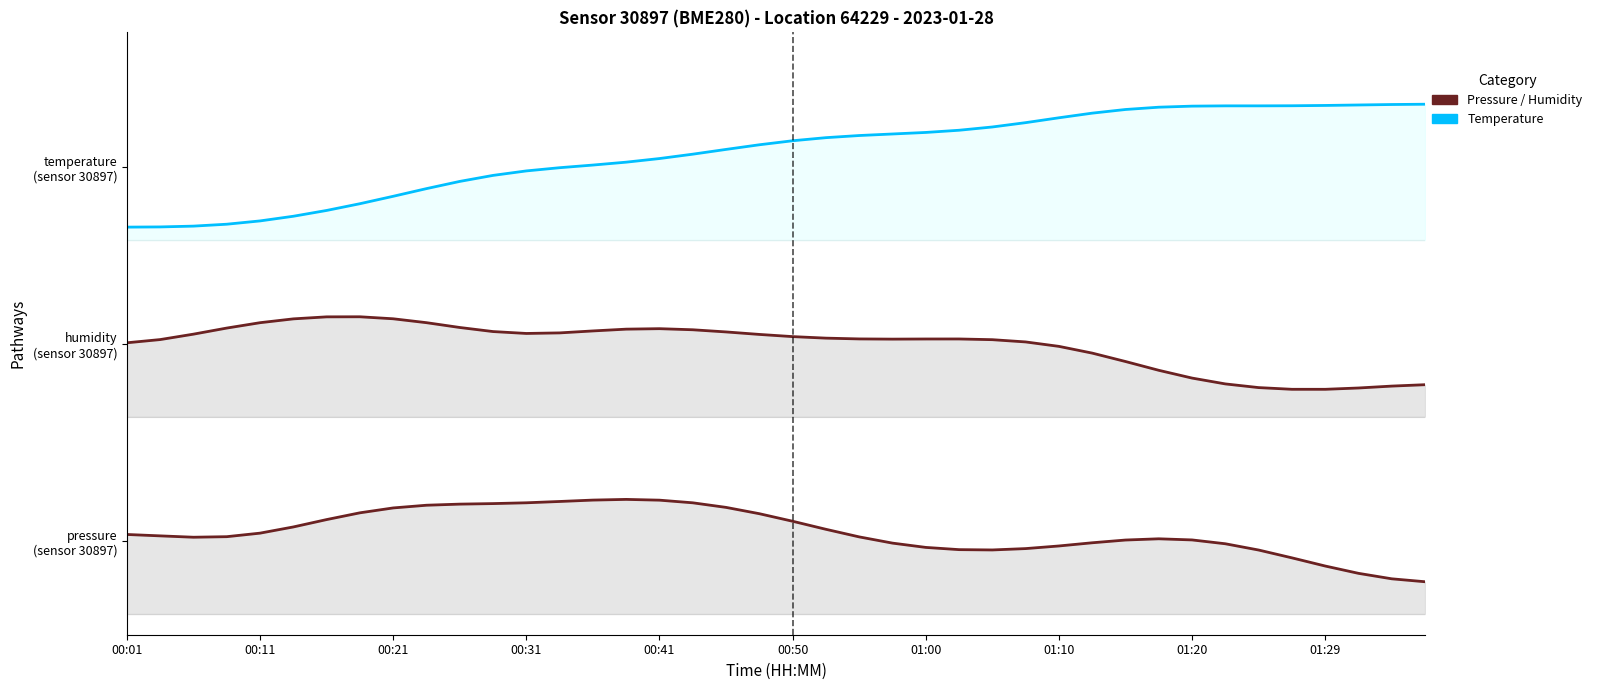

Count the number of categories in the chart.

40